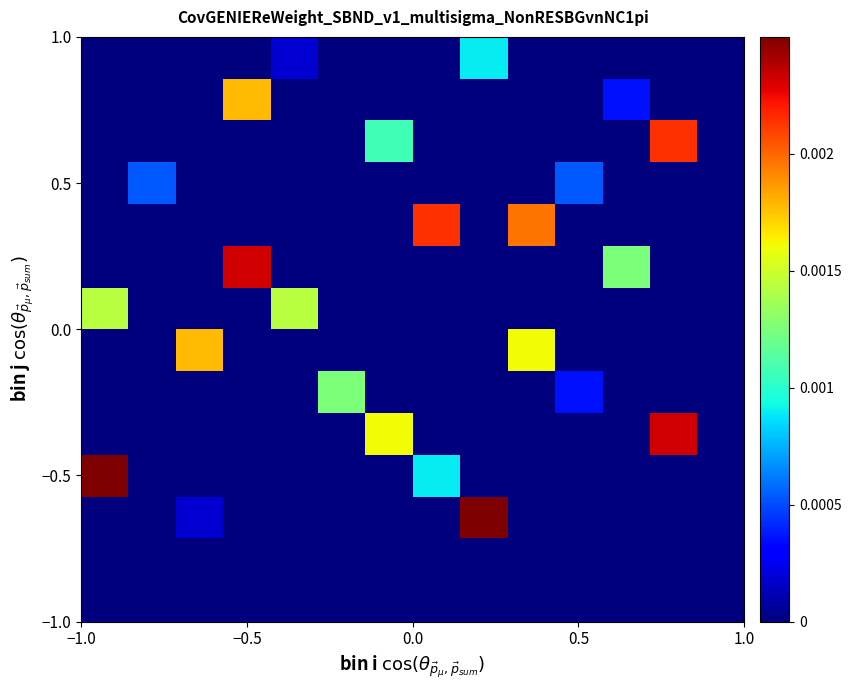

At how many categories does at least one series exceed 0?

13